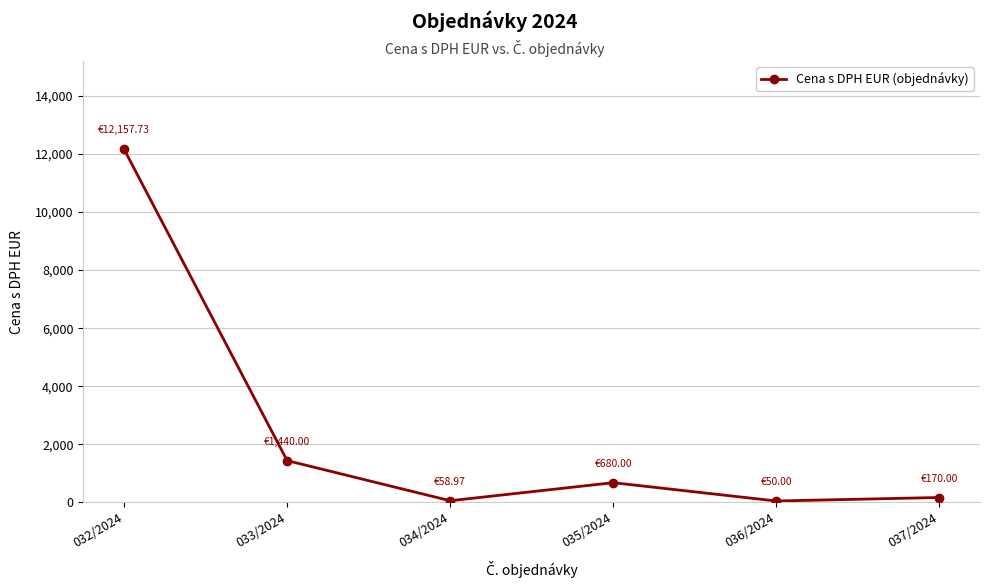

Approximately how many times larger is the value at 033/2024 compared to 036/2024?

28.8